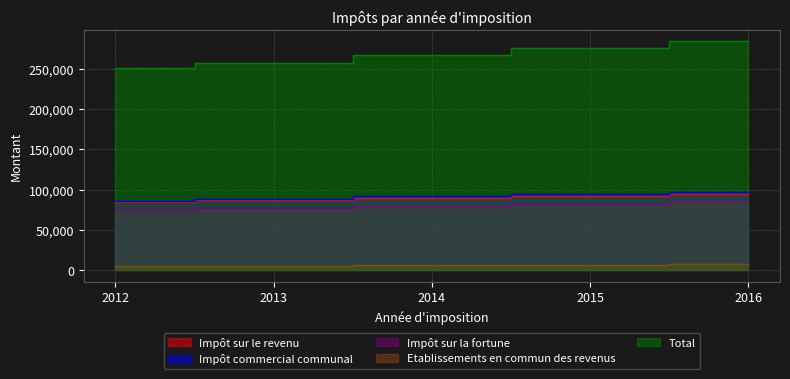

What is the lowest value of the Impôt sur le revenu series?

84832